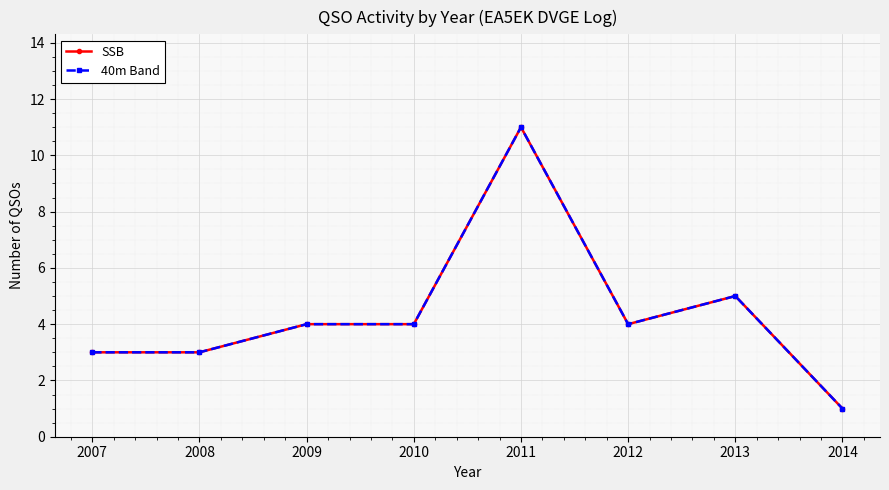

At which category does SSB reach its first local valley?

2012